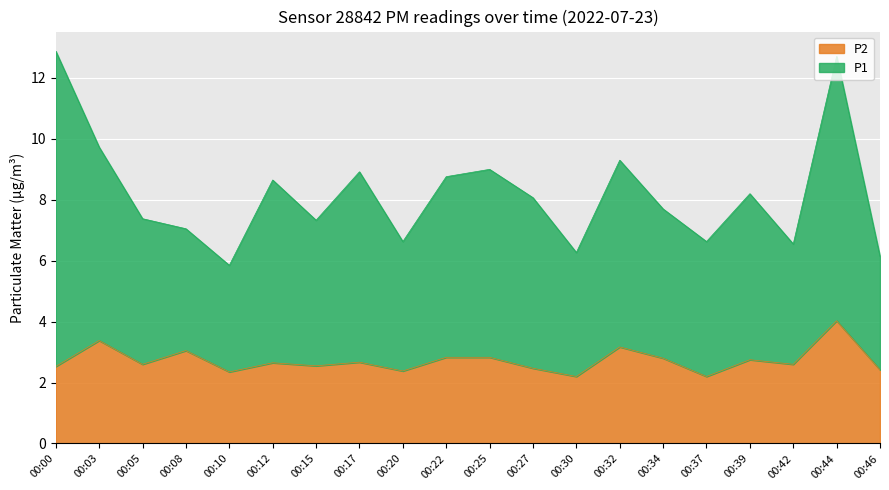

Is the value of P2 at 00:00 greater than the value of P1 at 00:00?

No